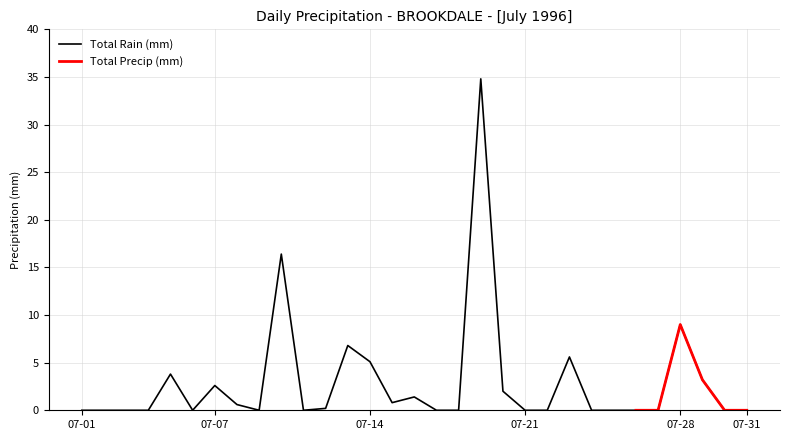

Rank the categories by value from highest to lowest.

1996-07-19, 1996-07-10, 1996-07-28, 1996-07-13, 1996-07-23, 1996-07-14, 1996-07-05, 1996-07-29, 1996-07-07, 1996-07-20, 1996-07-16, 1996-07-15, 1996-07-08, 1996-07-12, 1996-07-01, 1996-07-02, 1996-07-03, 1996-07-04, 1996-07-06, 1996-07-09, 1996-07-11, 1996-07-17, 1996-07-18, 1996-07-21, 1996-07-22, 1996-07-24, 1996-07-25, 1996-07-26, 1996-07-27, 1996-07-30, 1996-07-31